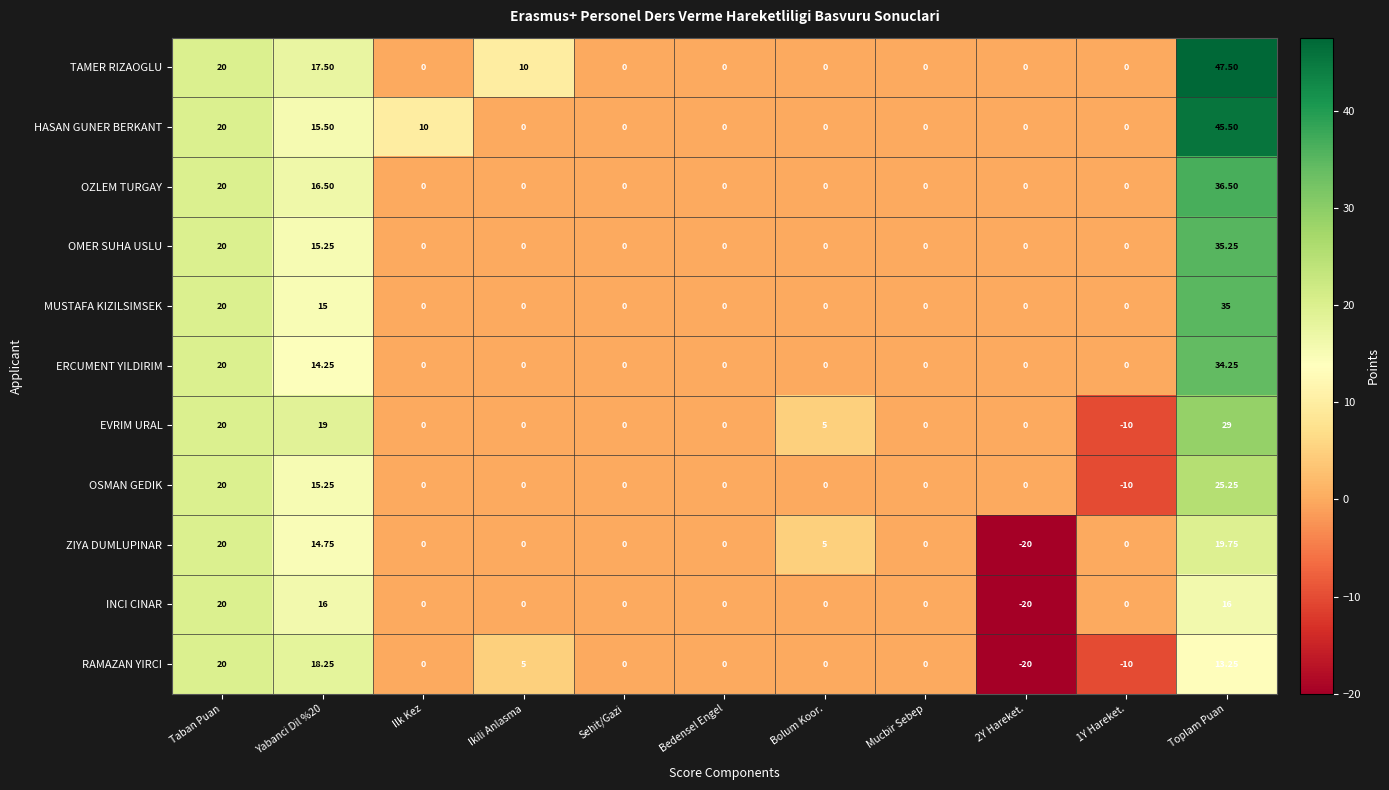

Rank the series at Toplam Puan from lowest to highest value.

RAMAZAN YIRCI, INCI CINAR, ZIYA DUMLUPINAR, OSMAN GEDIK, EVRIM URAL, ERCUMENT YILDIRIM, MUSTAFA KIZILSIMSEK, OMER SUHA USLU, OZLEM TURGAY, HASAN GUNER BERKANT, TAMER RIZAOGLU